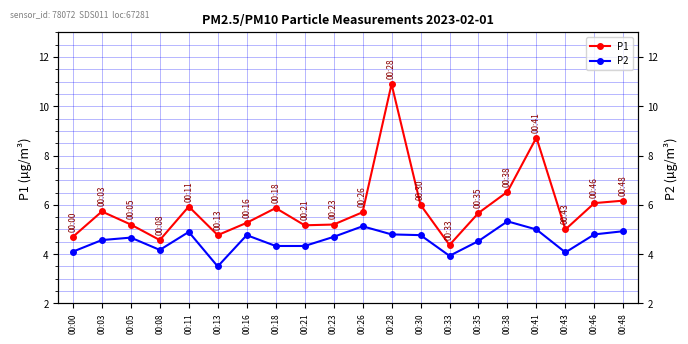

What is the value of the P2 point at the 5th from the left?

4.9